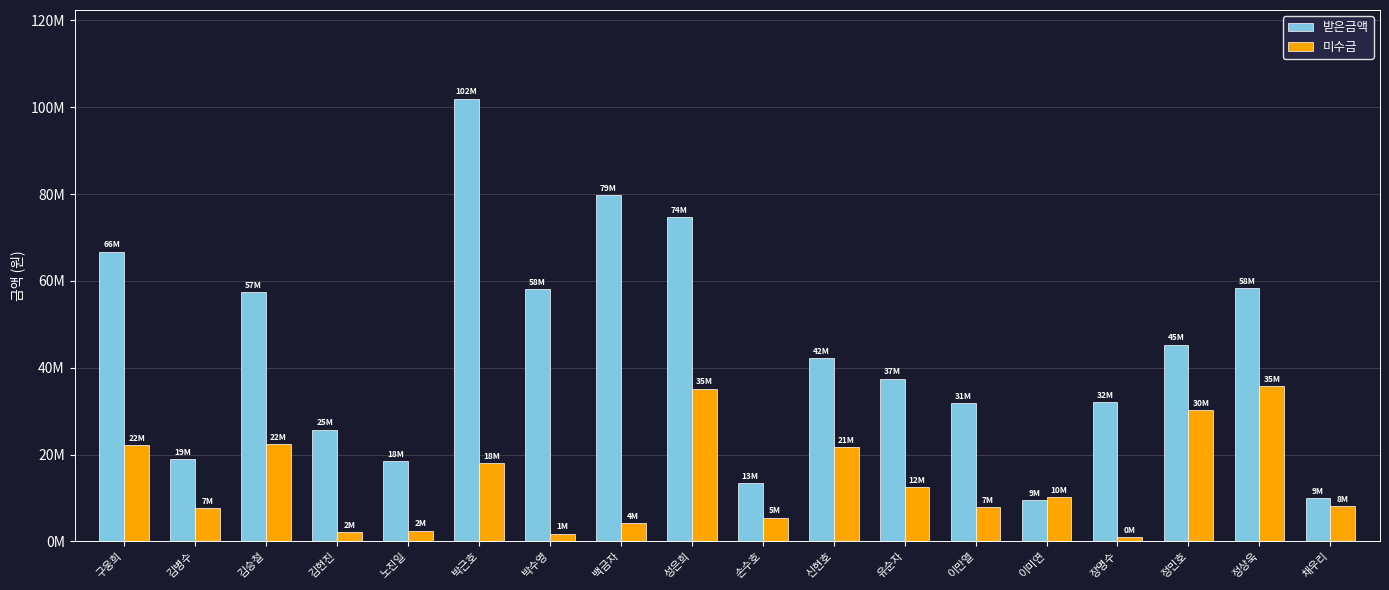

Which label corresponds to the largest value in the chart?

박근호